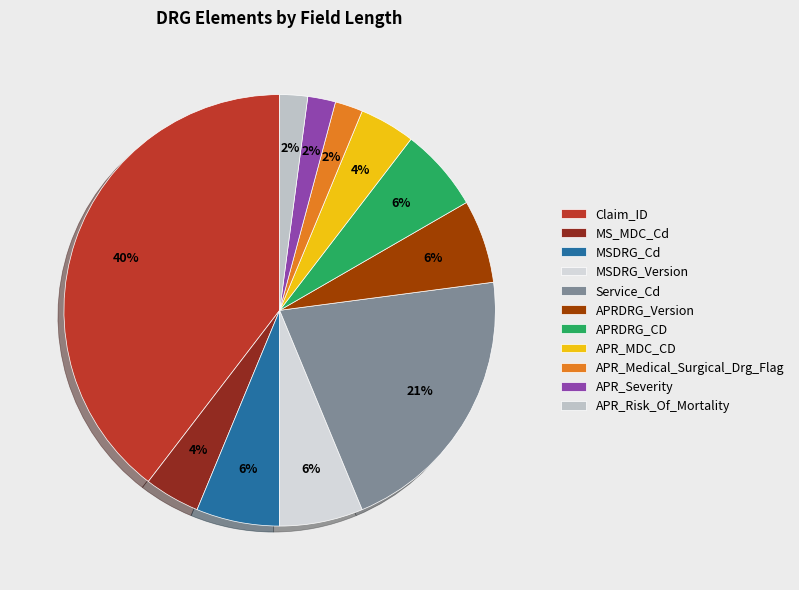

To the nearest percent, what is the combined percentage of Claim_ID and APR_MDC_CD?

44%